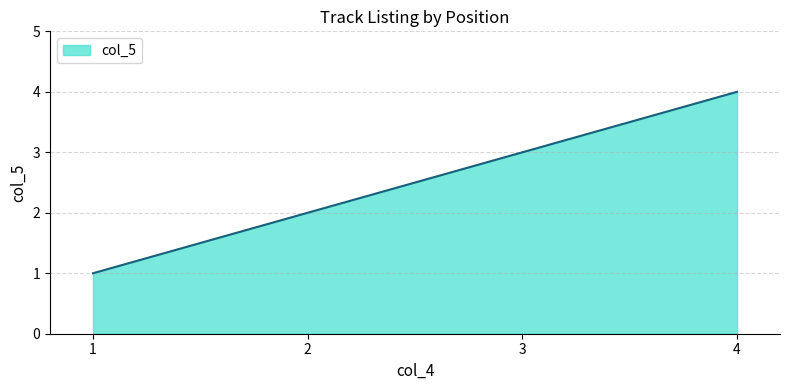

Is it true that the value at 3 is 1?

False